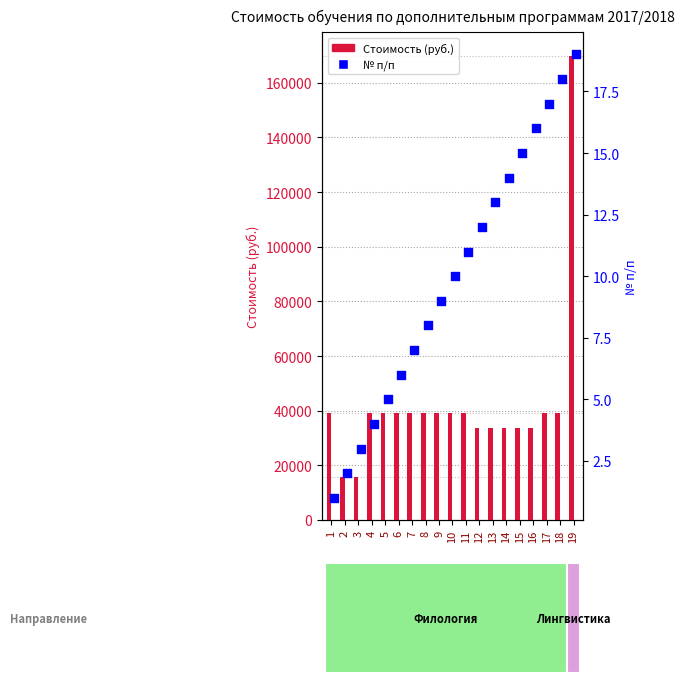

Which series contains the lowest Y value?

№ п/п